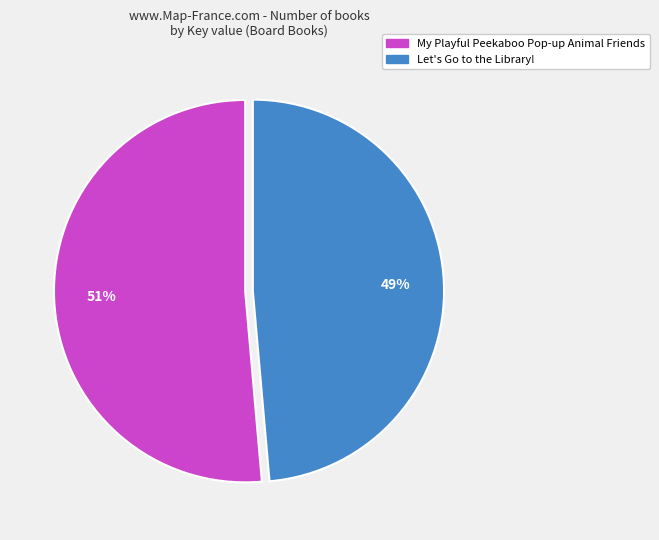

How many slices are in this pie chart?

2